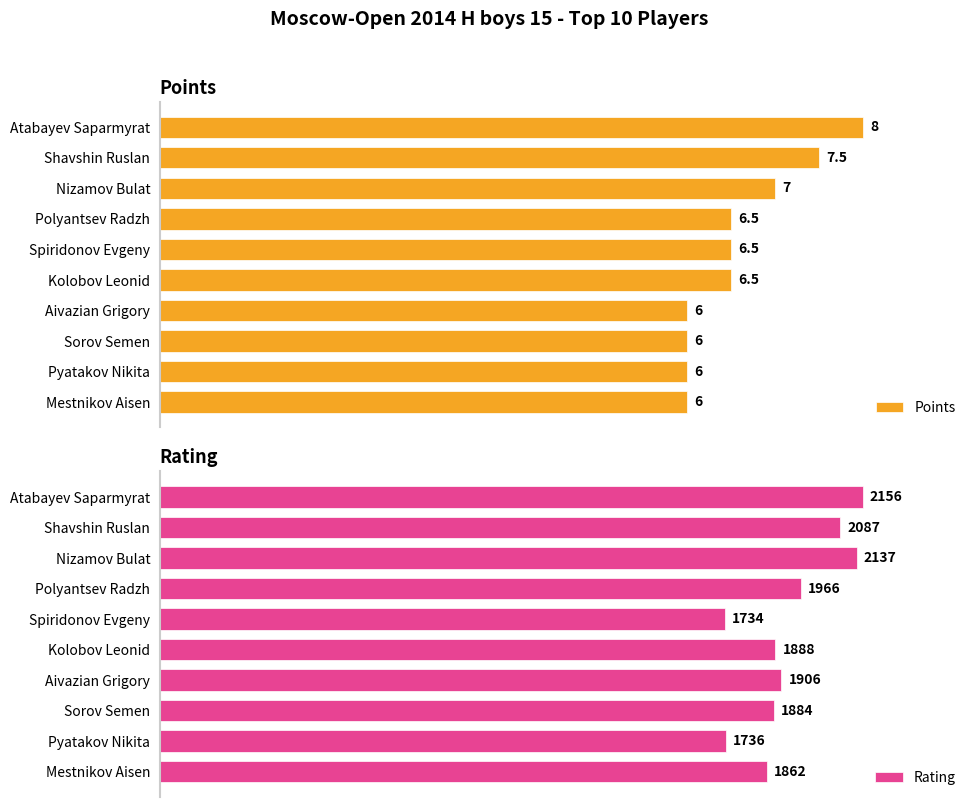

Which category has the highest value in the Points series?

Atabayev Saparmyrat